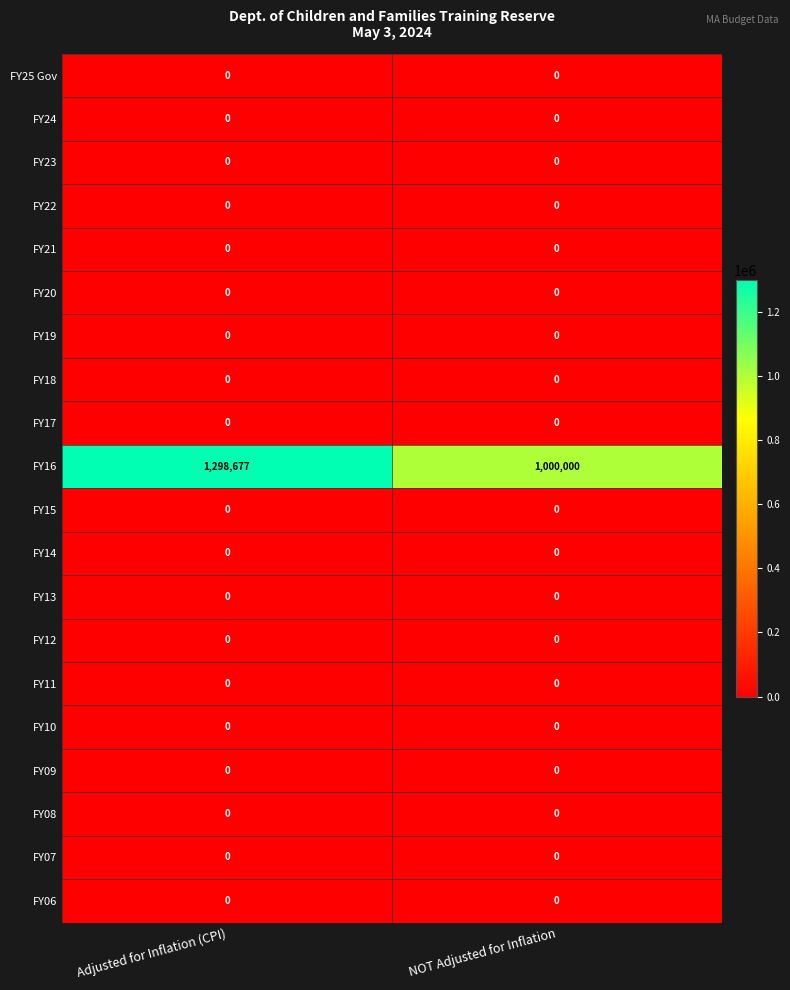

The value of FY09 at NOT Adjusted for Inflation is 0. True or false?

True